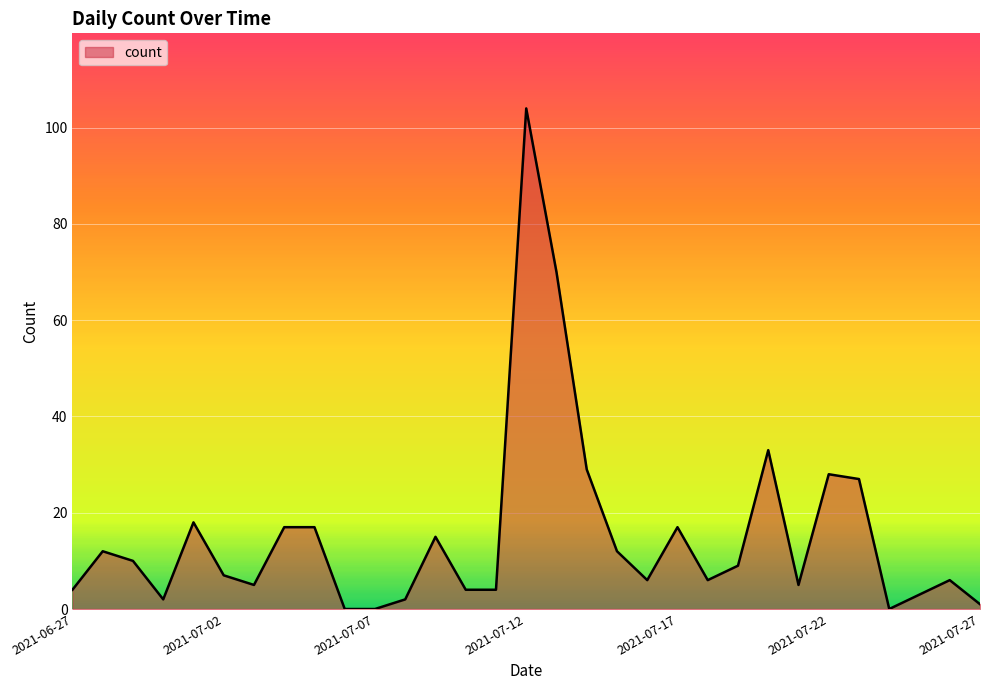

What is the difference between the maximum and minimum values?

104